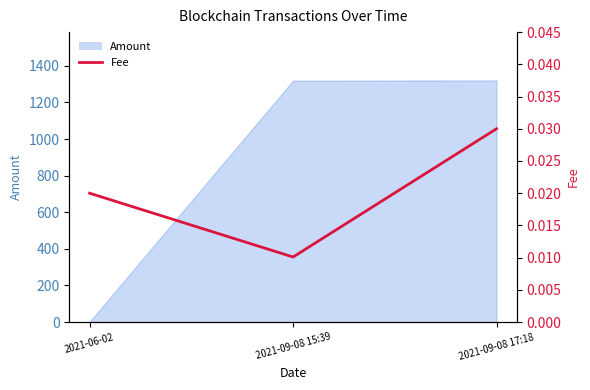

Is it true that the value at 2021-06-02 is 0.0?

False